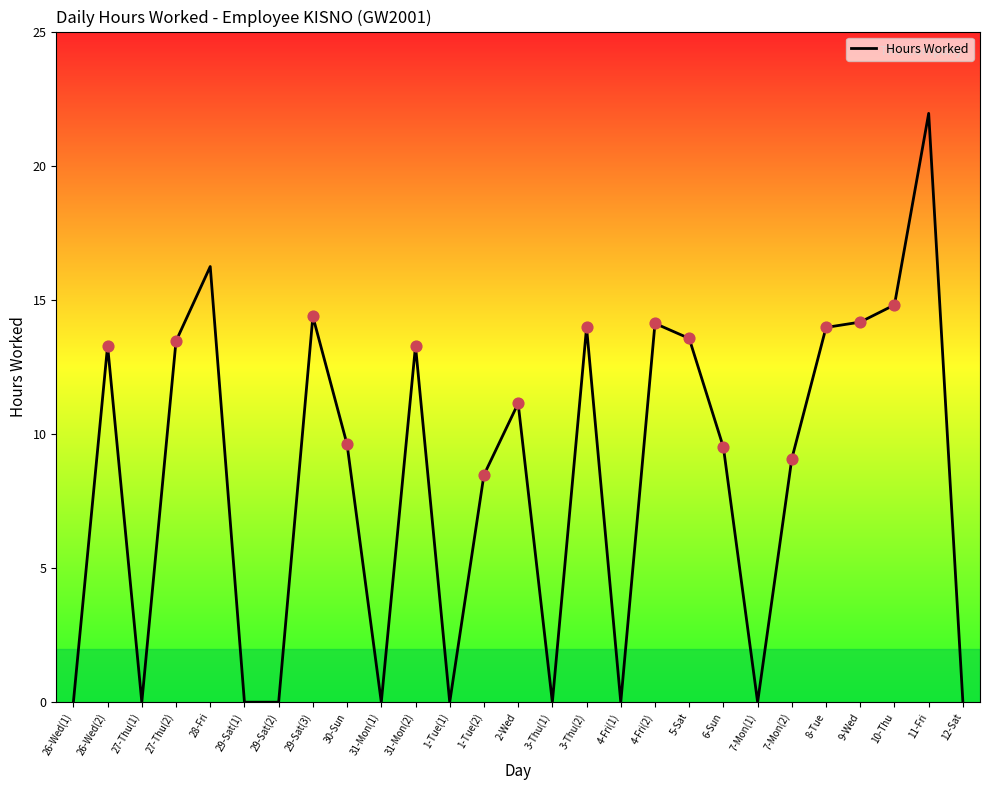

What is the change in value from 28-Fri to 29-Sat(2)?

-16.2